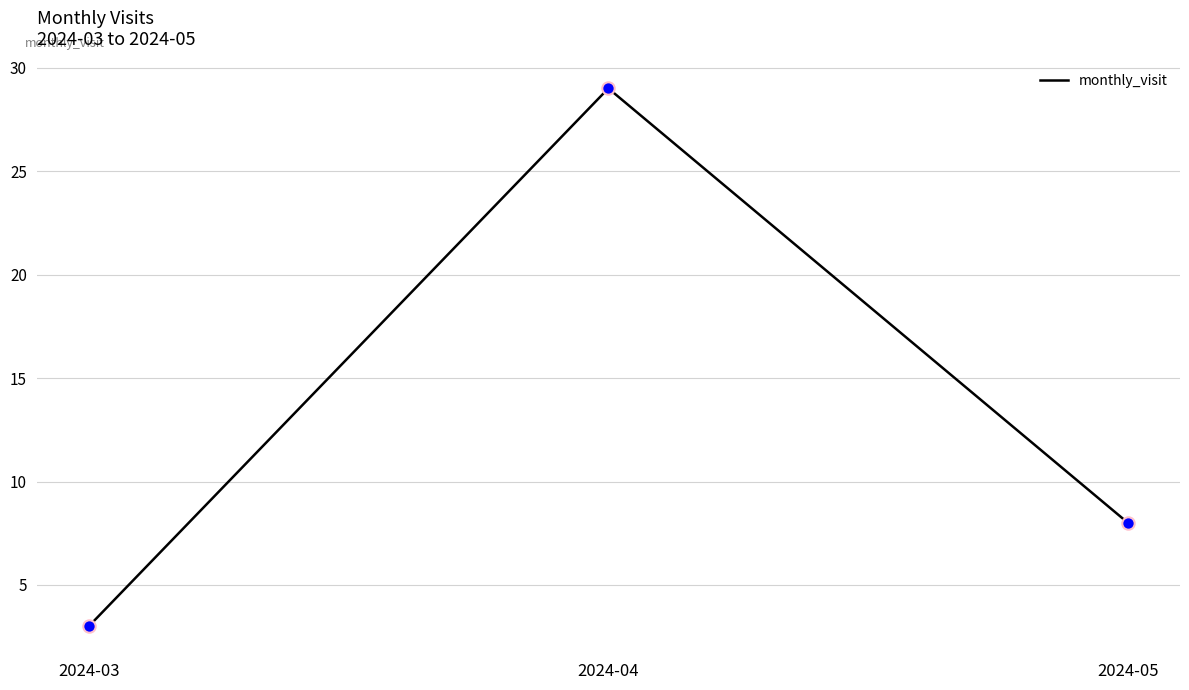

Which has a higher value, 2024-03 or 2024-04?

2024-04